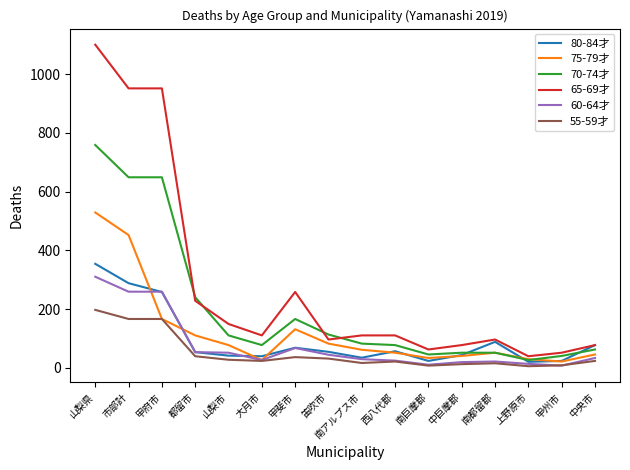

Which label corresponds to the largest value in the chart?

山梨県